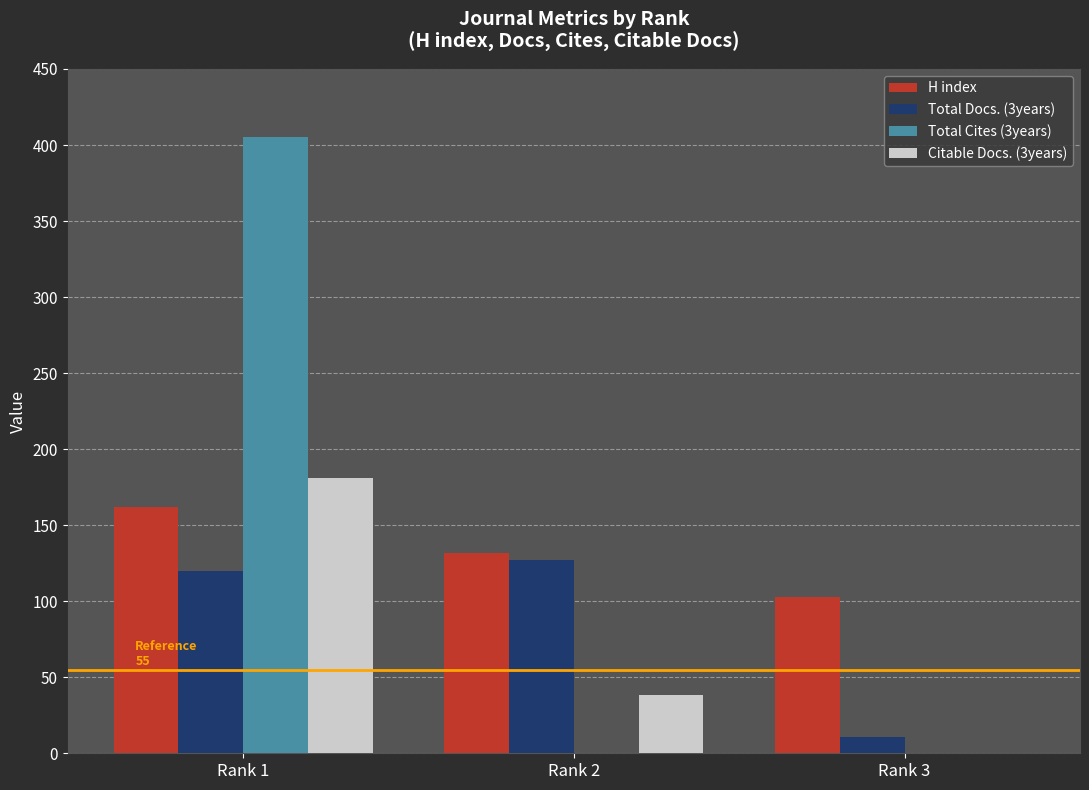

Reading left to right, transcribe all the data shown in this chart.

H index: Rank 1=162	Rank 2=132	Rank 3=103
Total Docs. (3years): Rank 1=120	Rank 2=127	Rank 3=11
Total Cites (3years): Rank 1=405	Rank 2=0	Rank 3=0
Citable Docs. (3years): Rank 1=181	Rank 2=38	Rank 3=0